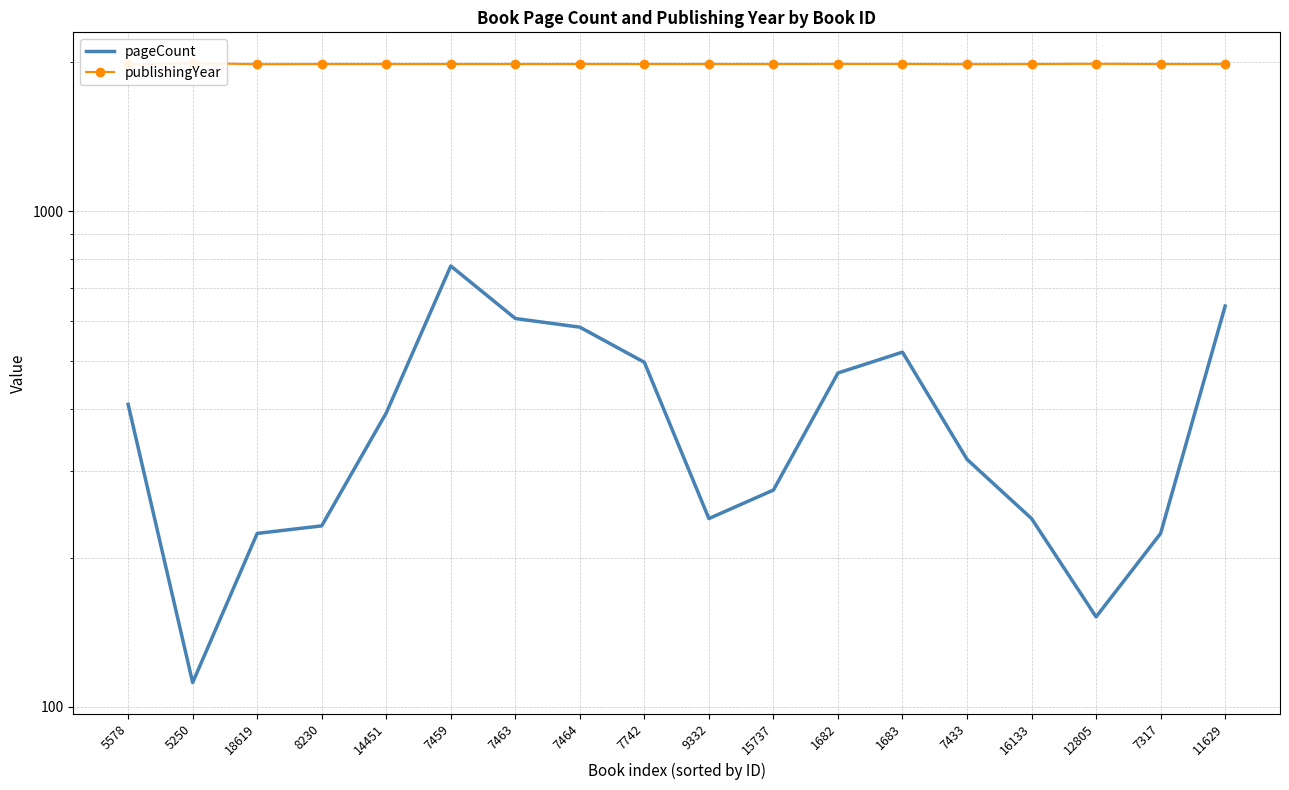

The value of publishingYear at 5578 is 1982. True or false?

True